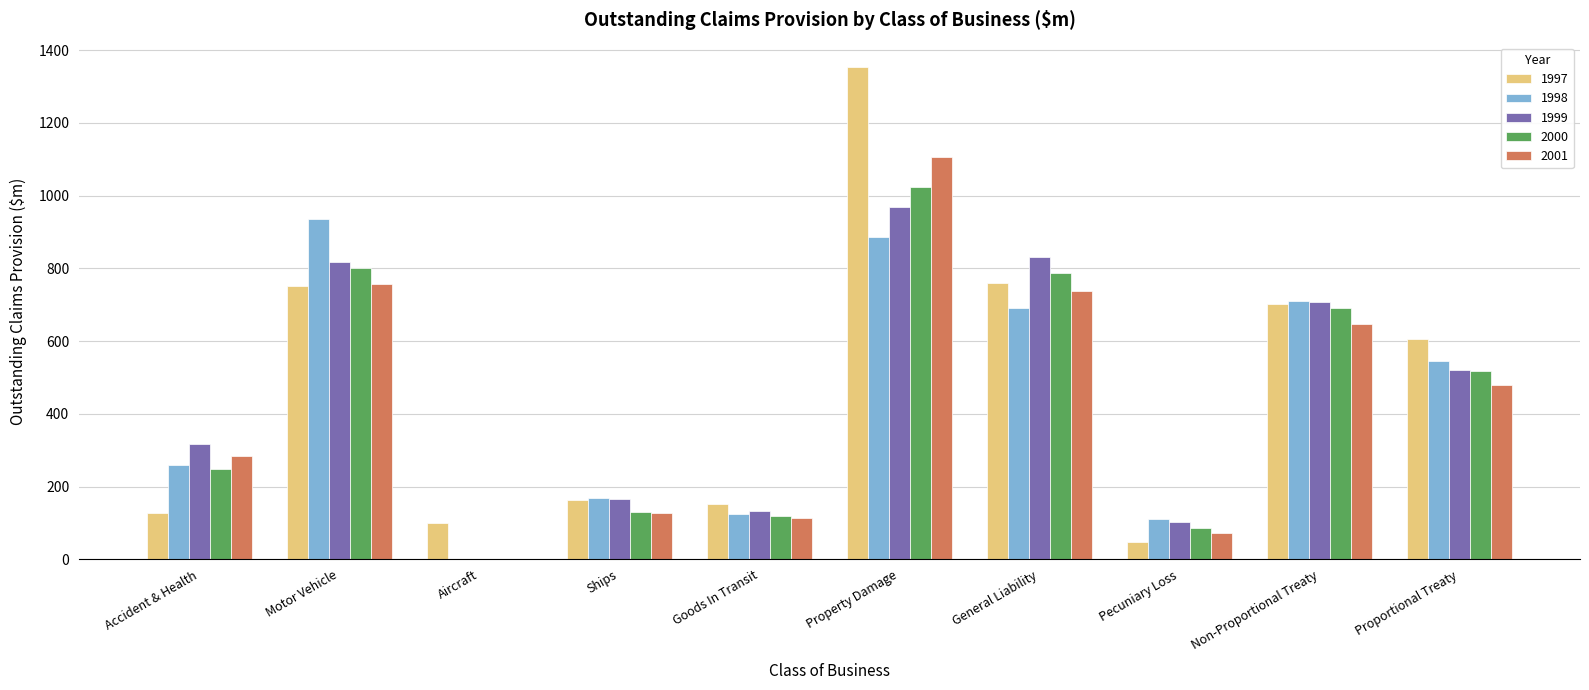

What is the sum of all 2001 values?

4328.2